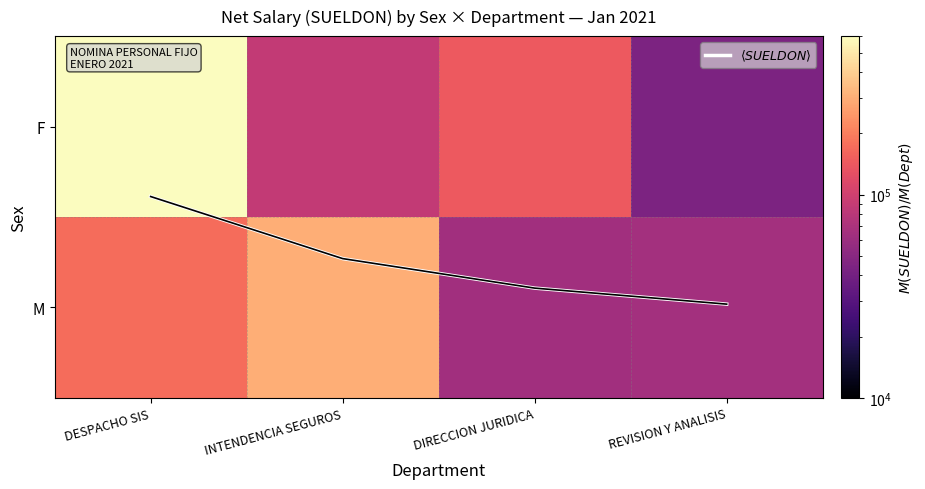

What is the average value of the $\langle SUELDON \rangle$ series?

0.7